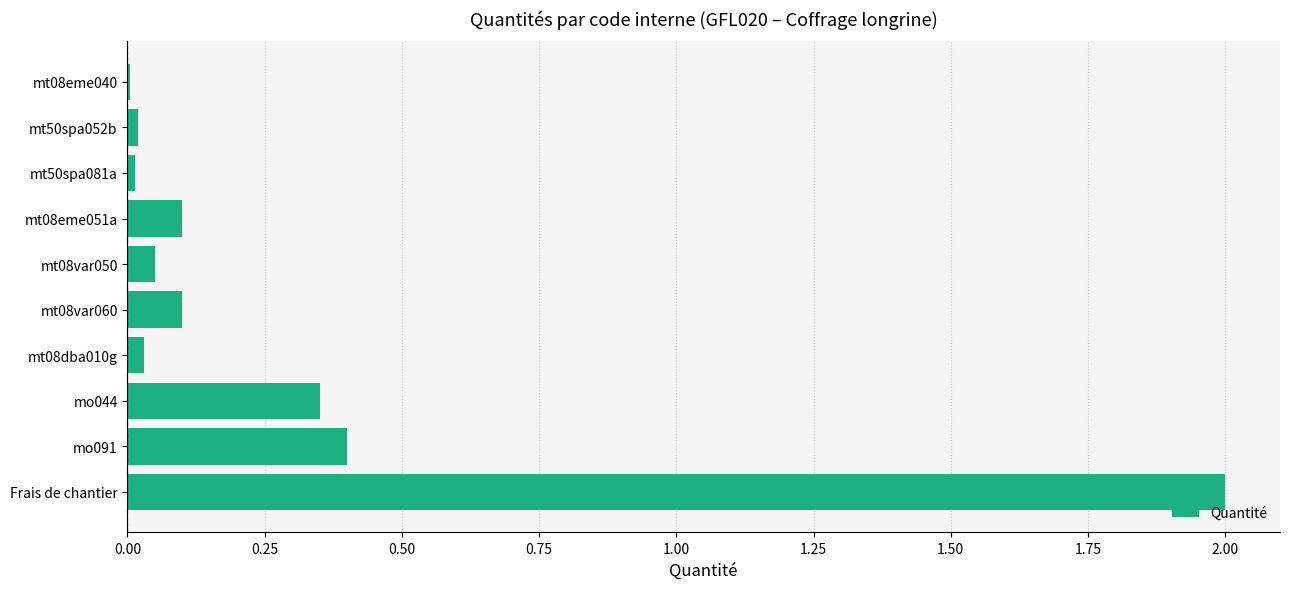

Between mo044 and mo091, which is larger?

mo091